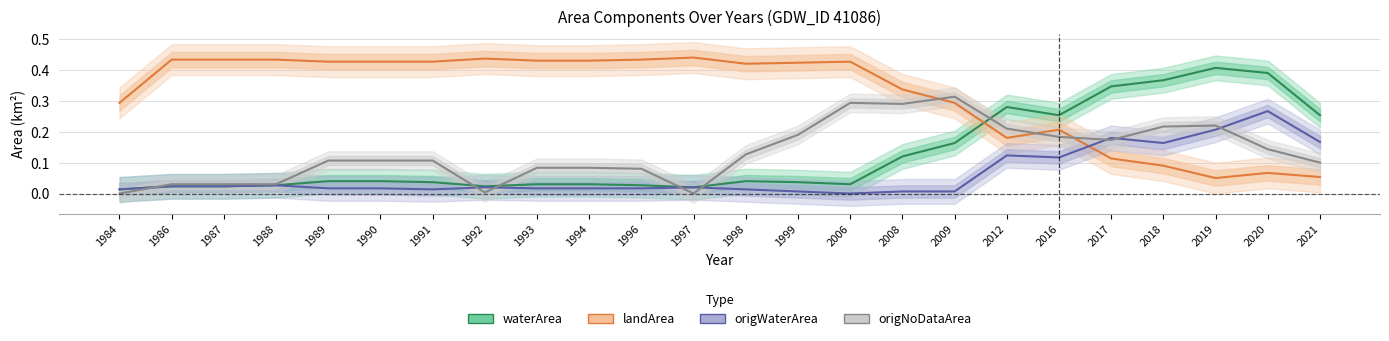

Count the landArea values in the range 0 to 1.

24